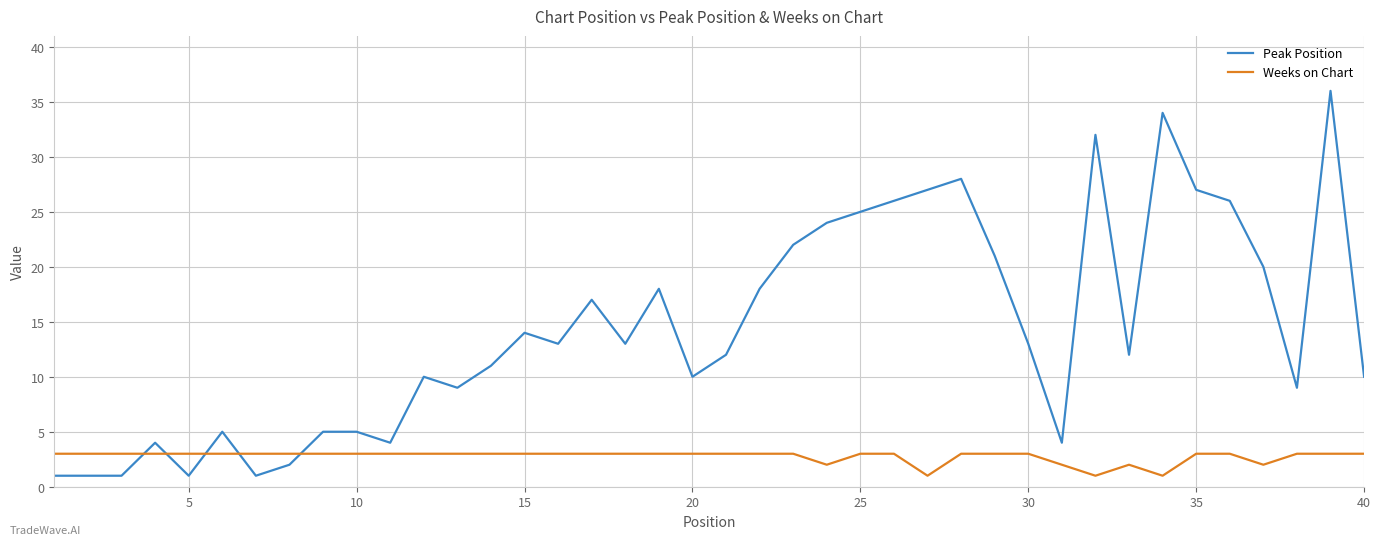

Which series has the largest total across all categories?

Peak Position